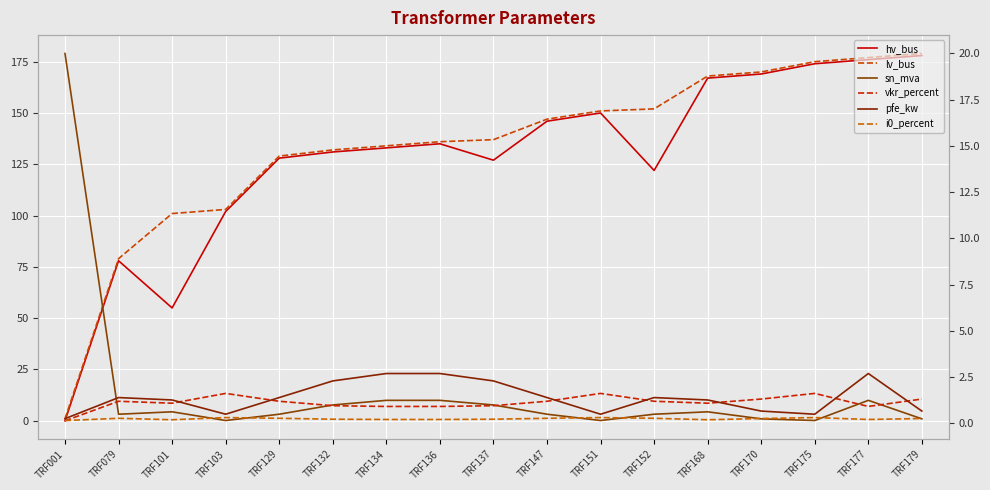

Does the chart display data point markers on the line(s)?

No